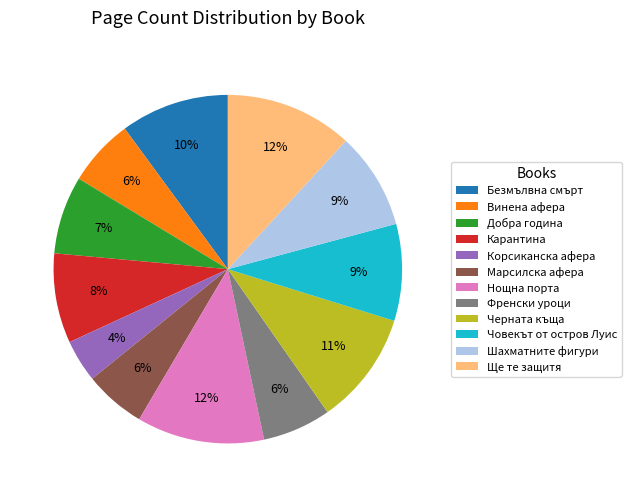

Does Добра година account for over 50% of the chart?

No